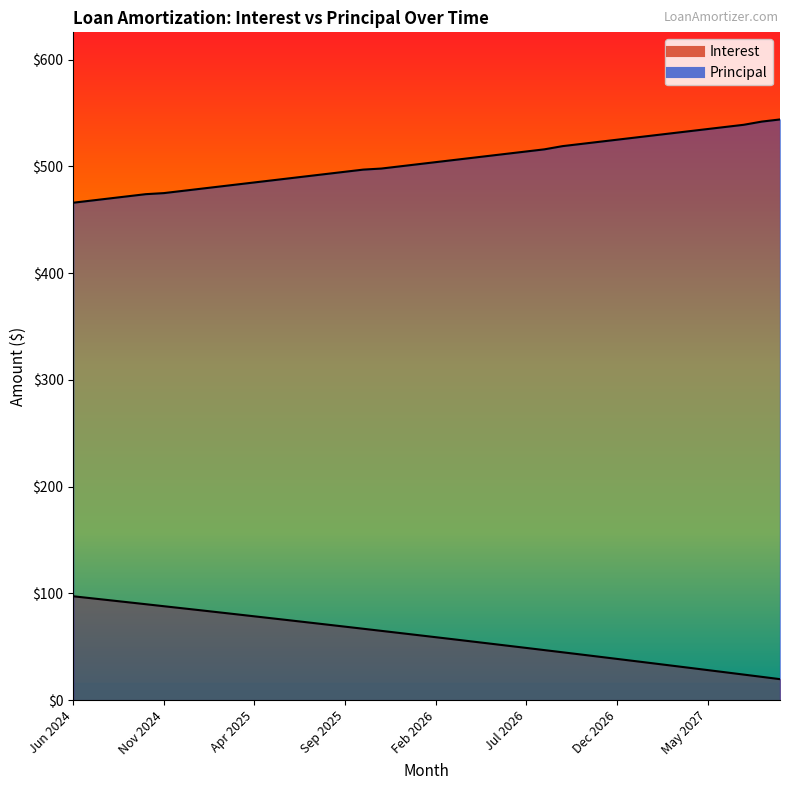

Reading left to right, transcribe all the data shown in this chart.

Interest: 97.3	95.5	93.6	91.8	89.9	88.0	86.1	84.2	82.3	80.5	78.5	76.6	74.7	72.8	70.8	68.9	66.9	64.9	63.0	61.0	59.0	57.0	55.0	53.0	51.0	48.9	46.9	44.9	42.8	40.7	38.7	36.6	34.5	32.4	30.3	28.2	26.1	24.0	21.8	19.7
Principal: 466.0	468.0	470.0	472.0	474.0	475.0	477.0	479.0	481.0	483.0	485.0	487.0	489.0	491.0	493.0	495.0	497.0	498.0	500.0	502.0	504.0	506.0	508.0	510.0	512.0	514.0	516.0	519.0	521.0	523.0	525.0	527.0	529.0	531.0	533.0	535.0	537.0	539.0	542.0	544.0